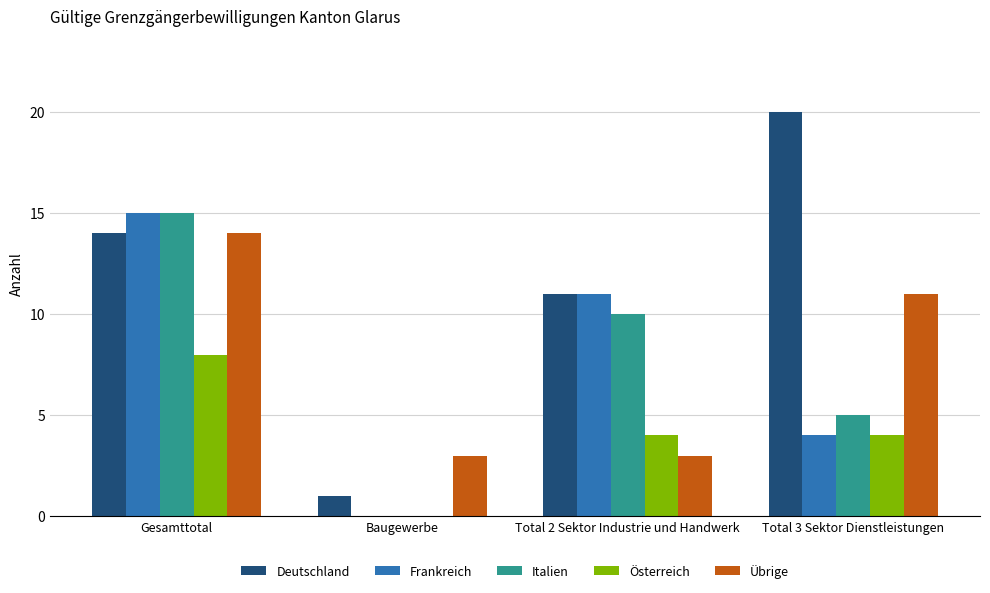

Which series changed the most between Gesamttotal and Total 2 Sektor Industrie und Handwerk?

Übrige